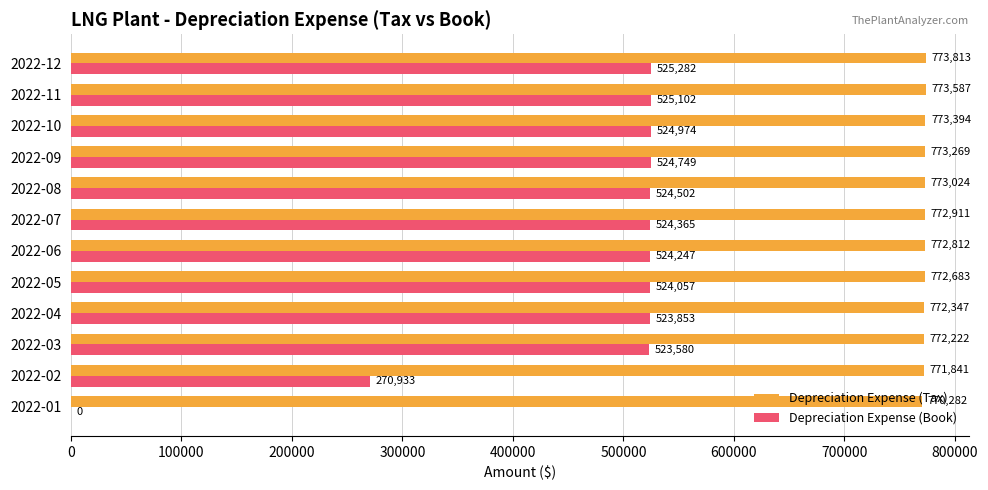

What is the sum of all Depreciation Expense (Tax) values?

9272185.0